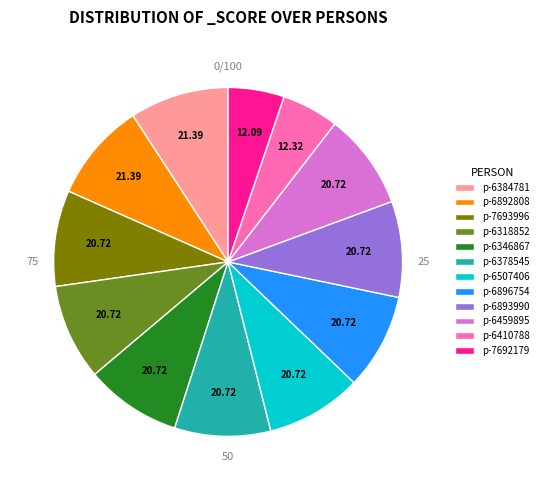

What is the ratio of the value at p-6410788 to the value at p-7693996?

0.6